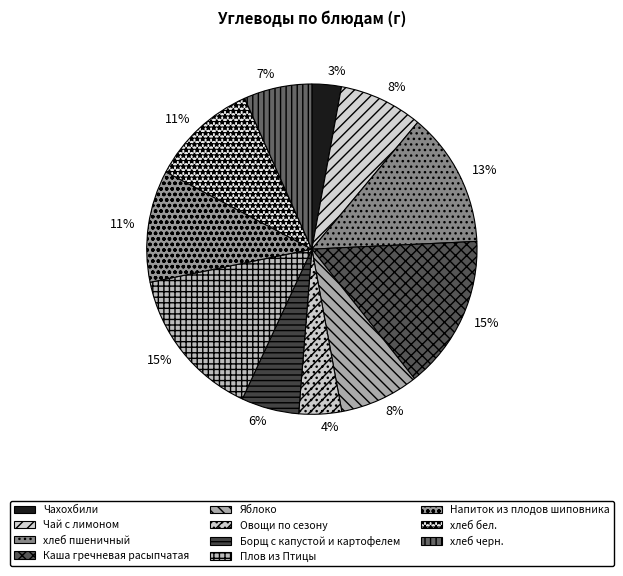

How many slices are in this pie chart?

11